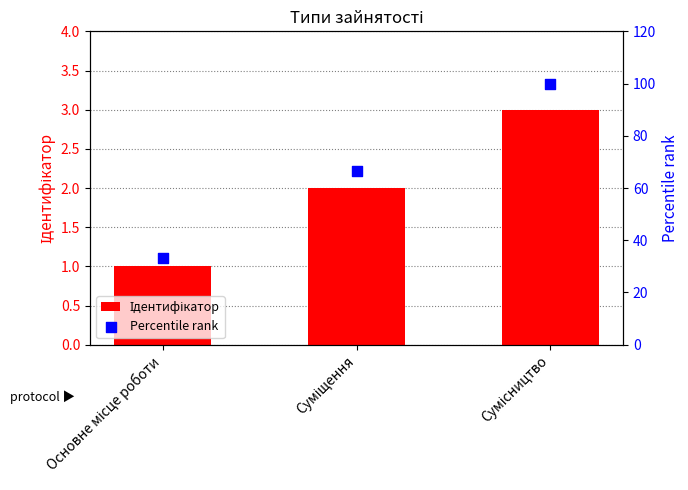

Is the value of Percentile rank at Сумісництво greater than the value of Ідентифікатор at Суміщення?

Yes